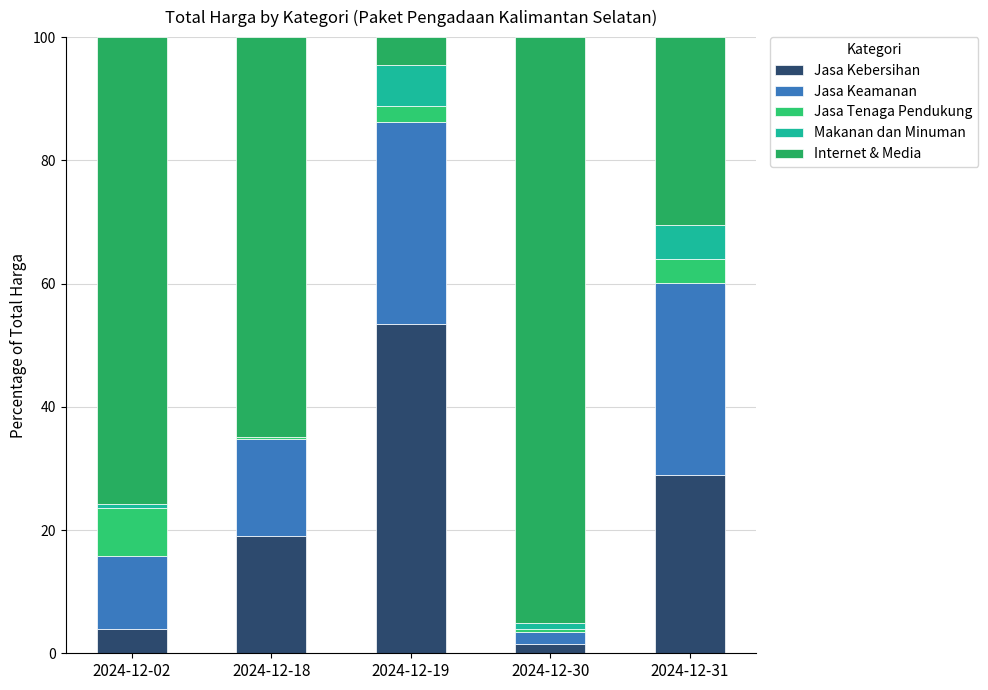

How many data points in Jasa Kebersihan are above 19?

3